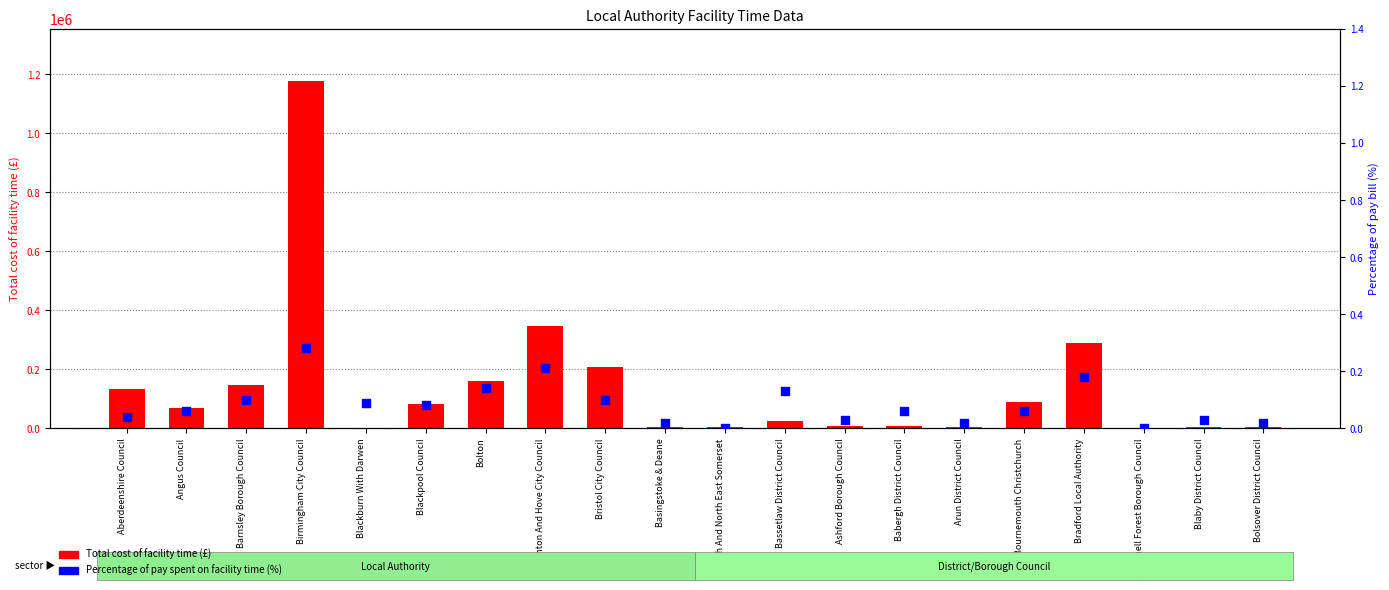

What are all the series names shown in the legend?

Total cost of facility time (£), Percentage of pay spent on facility time (%)